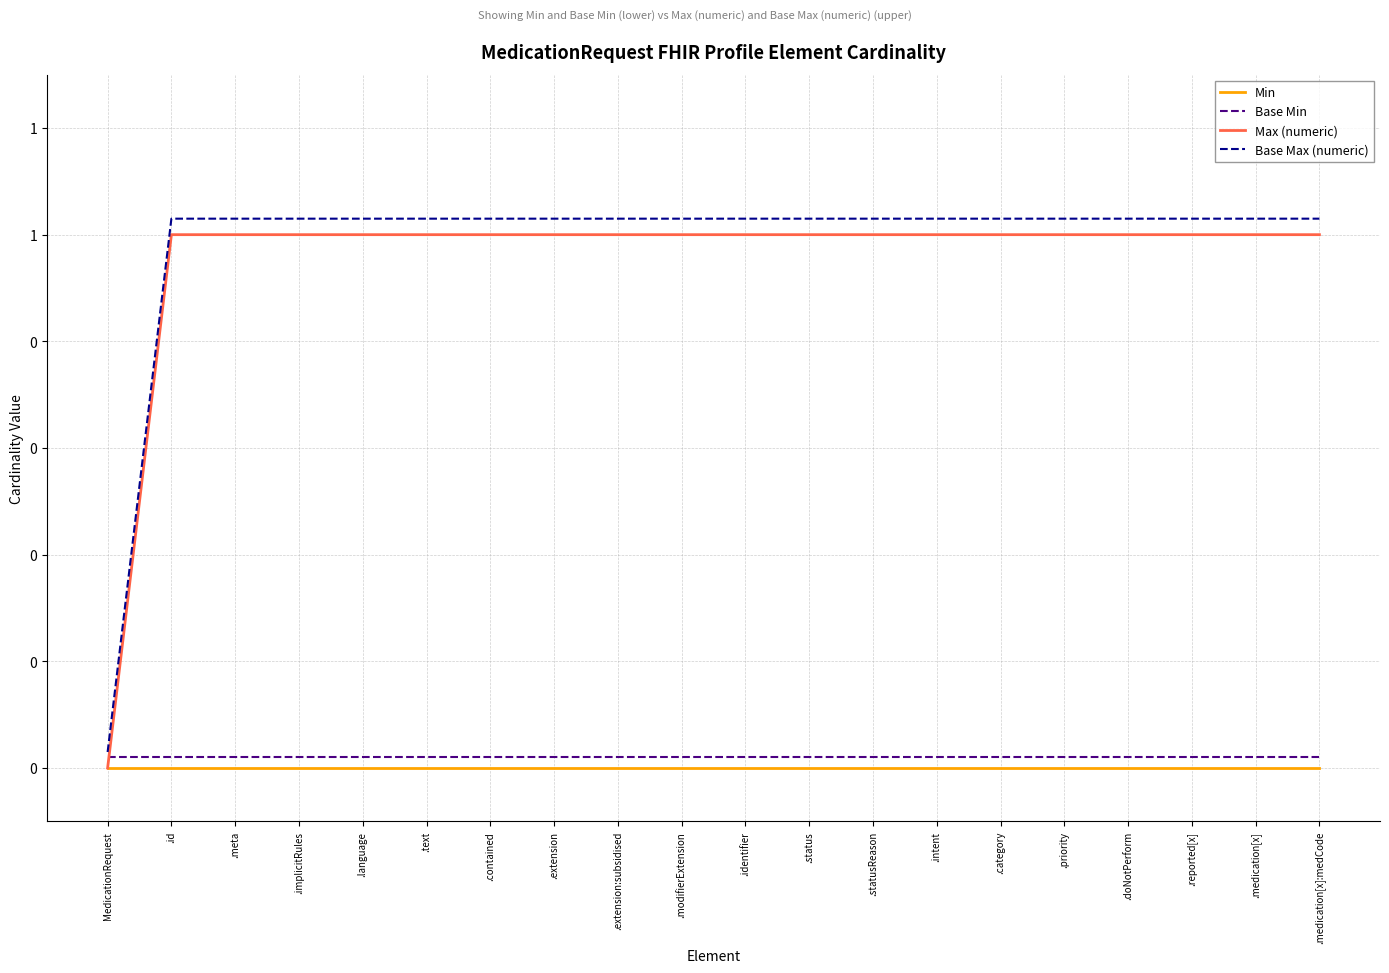

Which category has the lowest value across all series?

MedicationRequest